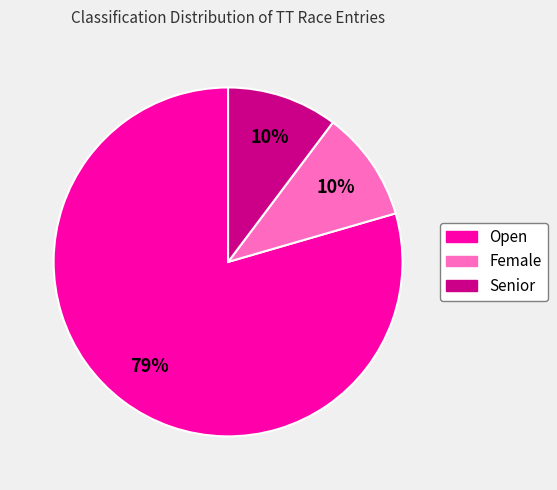

What percentage is the Female slice, to the nearest percent?

10%